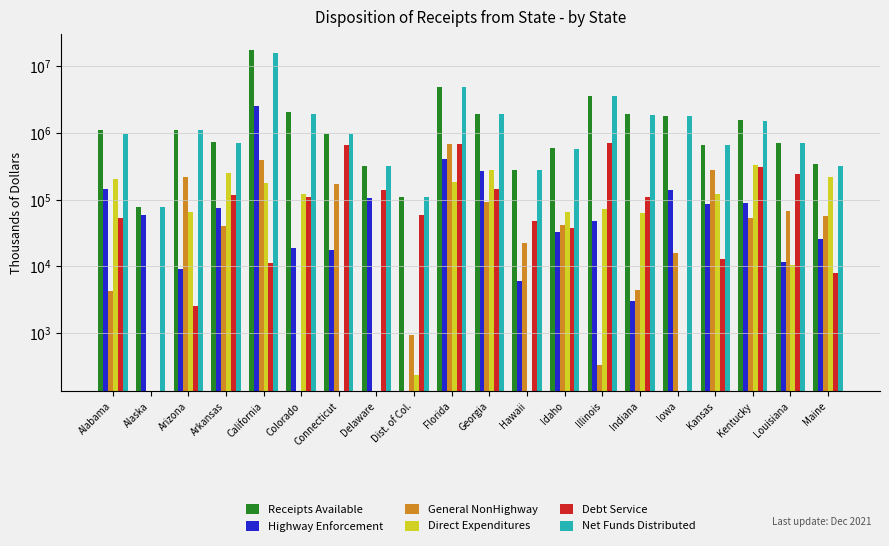

What position from the right is Colorado?

15